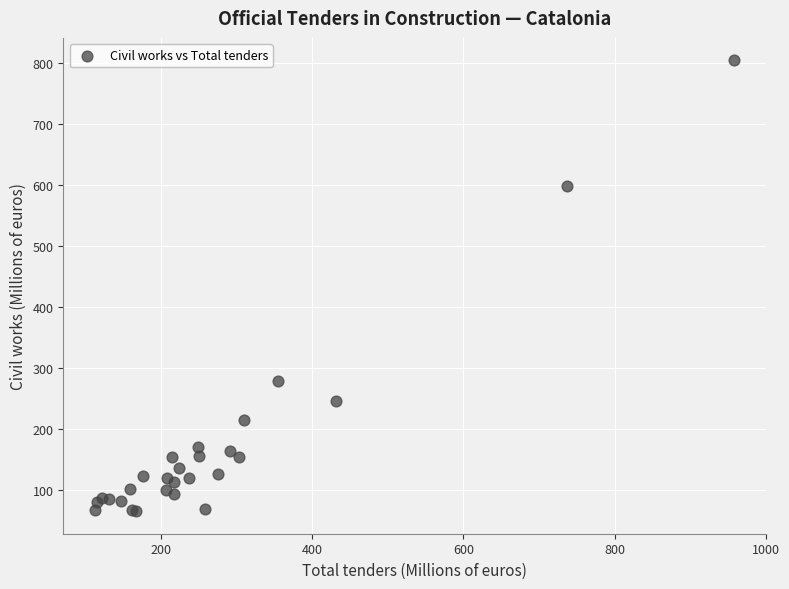

What Y value in the scatter plot is closest to 434?

279.2